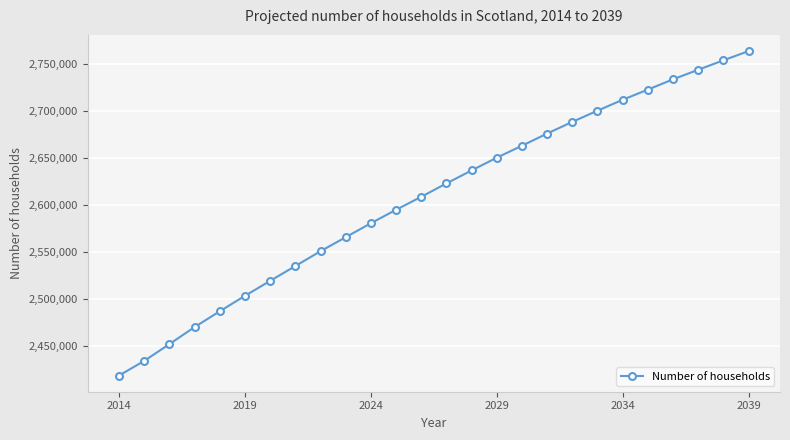

True or false: the data has more than 2 interior local peaks.

False